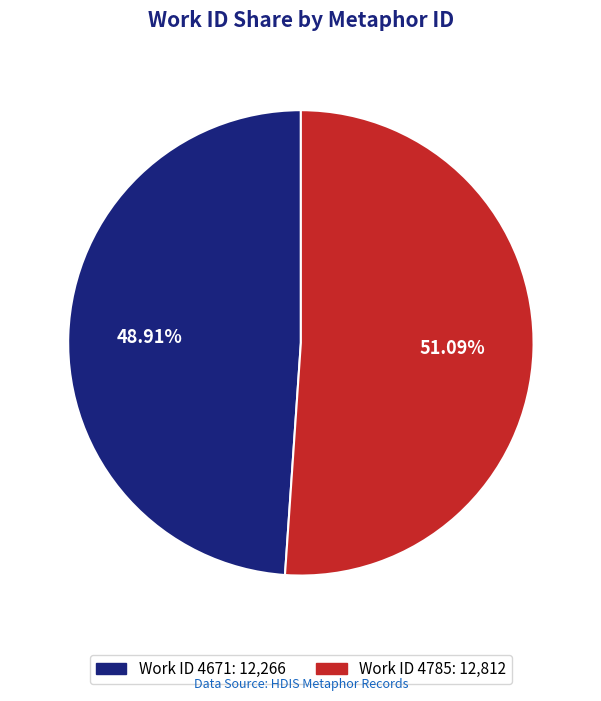

Is there a majority slice in this chart?

Yes